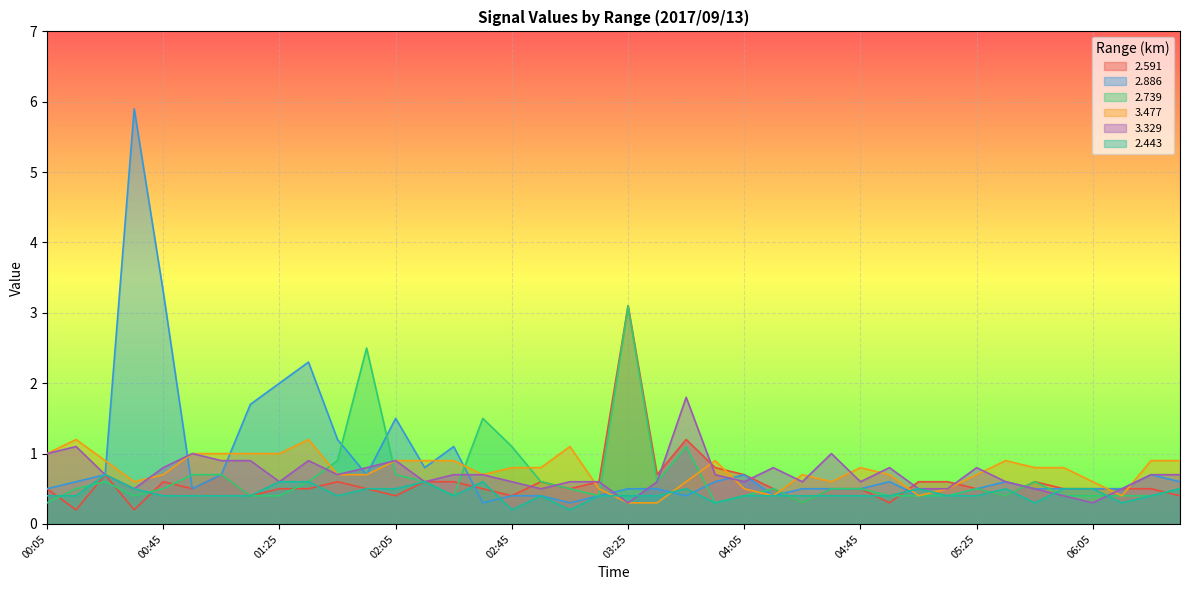

Which series has the largest total across all categories?

2.886